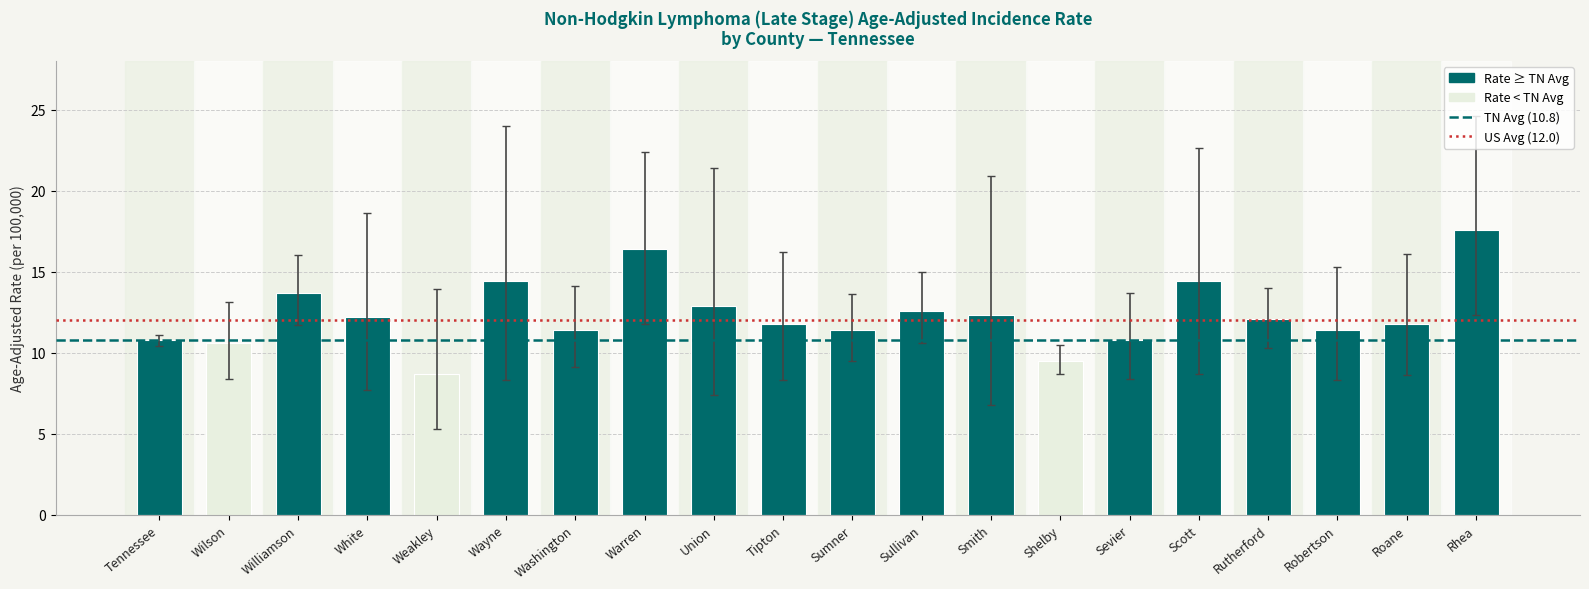

What is the difference between the maximum and minimum values?

8.9